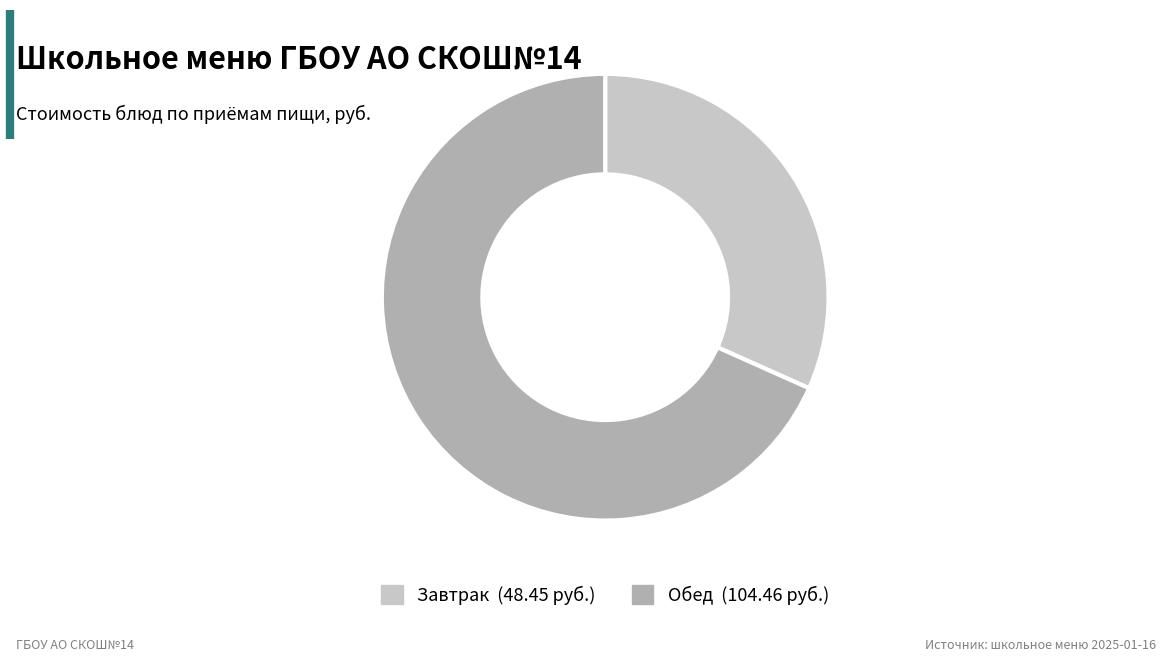

Is there a majority slice in this chart?

Yes